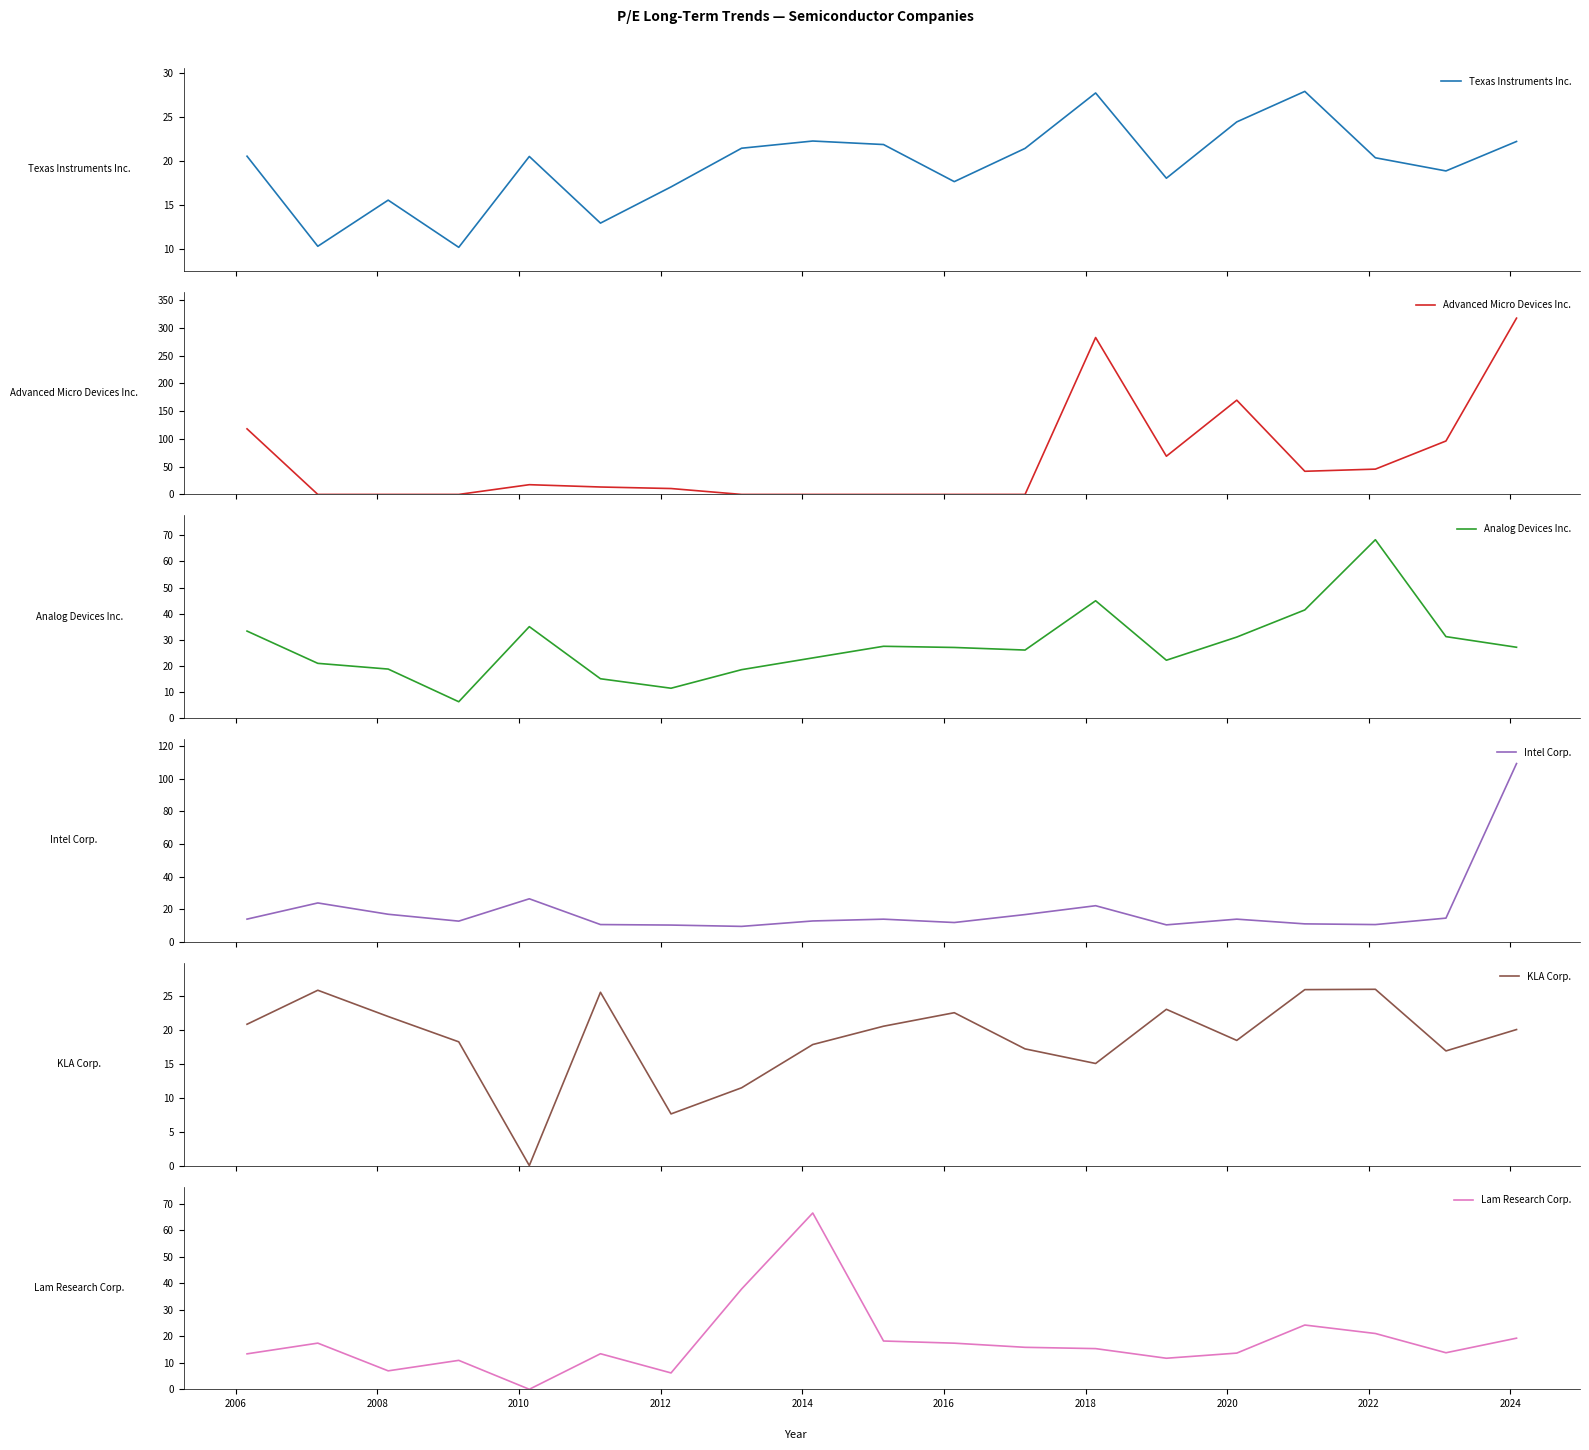

How many positive values does the KLA Corp. series have?

18